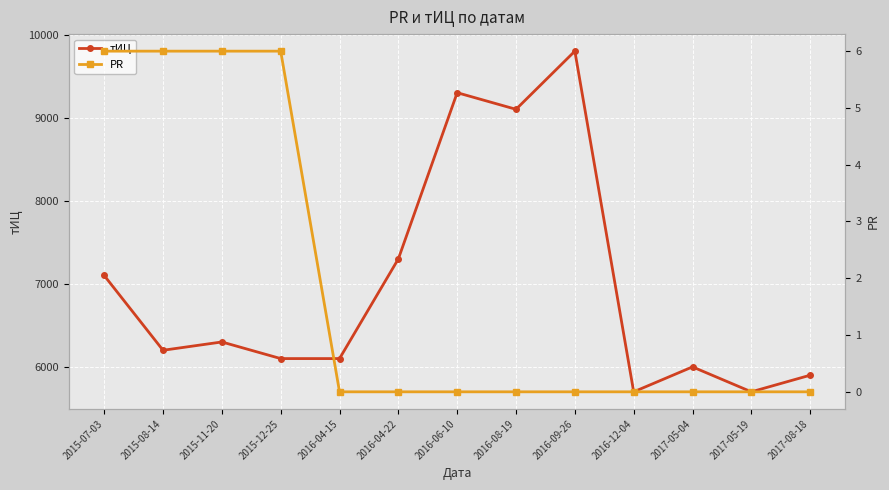

What is the maximum value shown in the chart?

9800